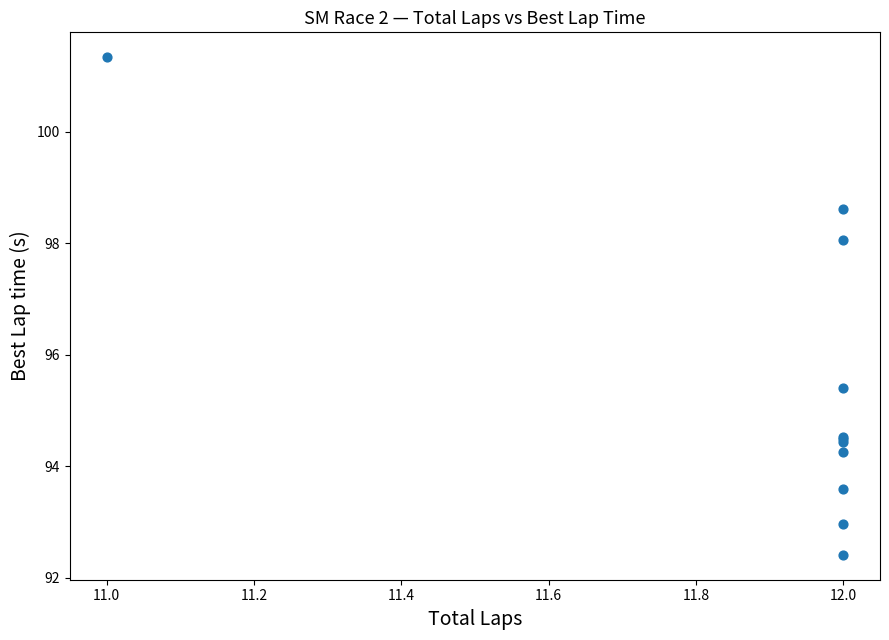

What Y value in the scatter plot is closest to 96?

95.4